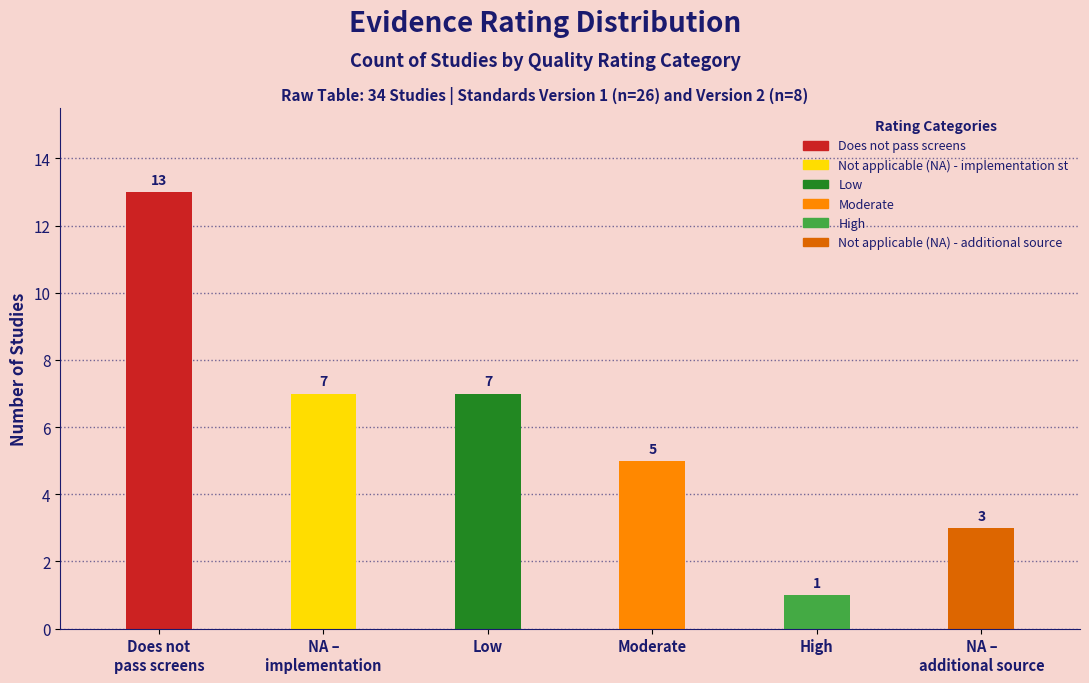

Reading left to right, transcribe all the data shown in this chart.

13	7	7	5	1	3